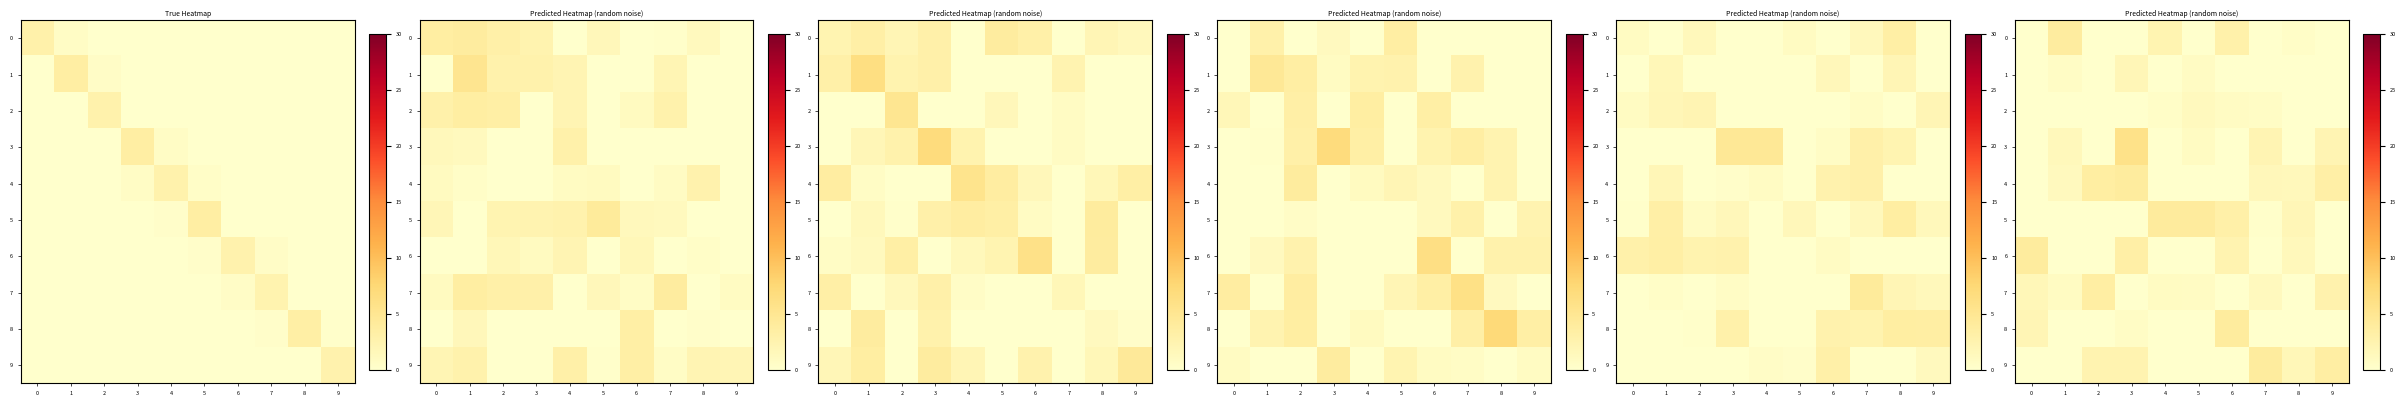

Is the value of 1 at 0 greater than the value of 8 at 2?

No